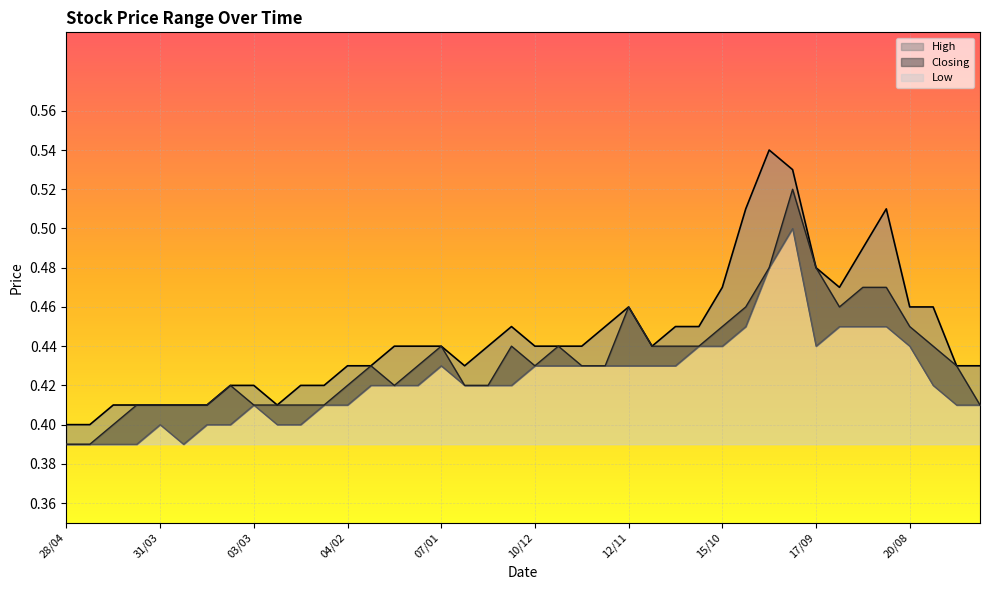

At which label is High closest to 0?

28/04